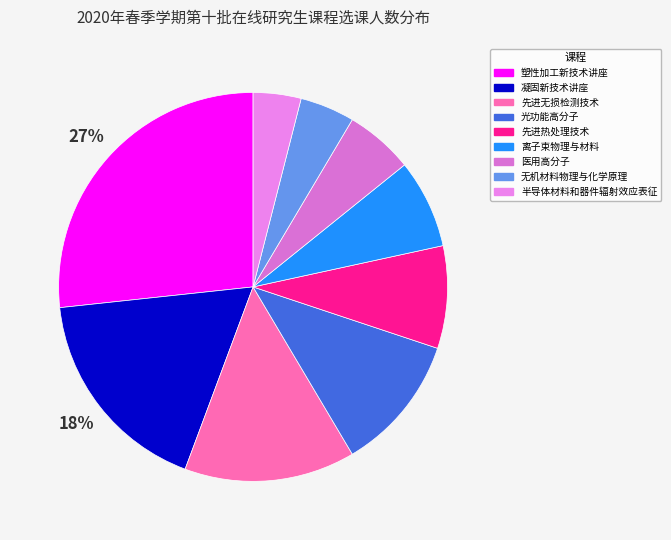

Which slice is the largest?

塑性加工新技术讲座